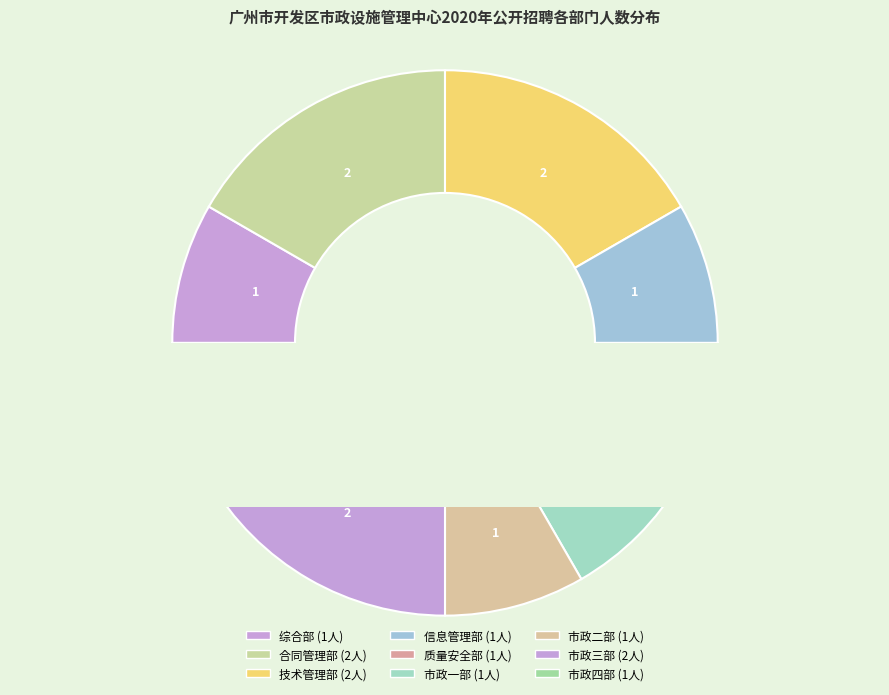

To the nearest percent, what portion does 市政三部 represent?

17%